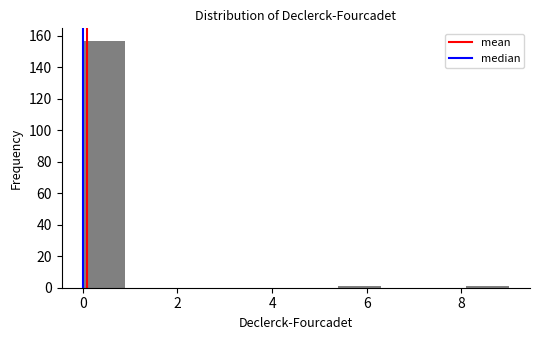

Which range on the x-axis has the tallest bar?

0.0 to 0.9